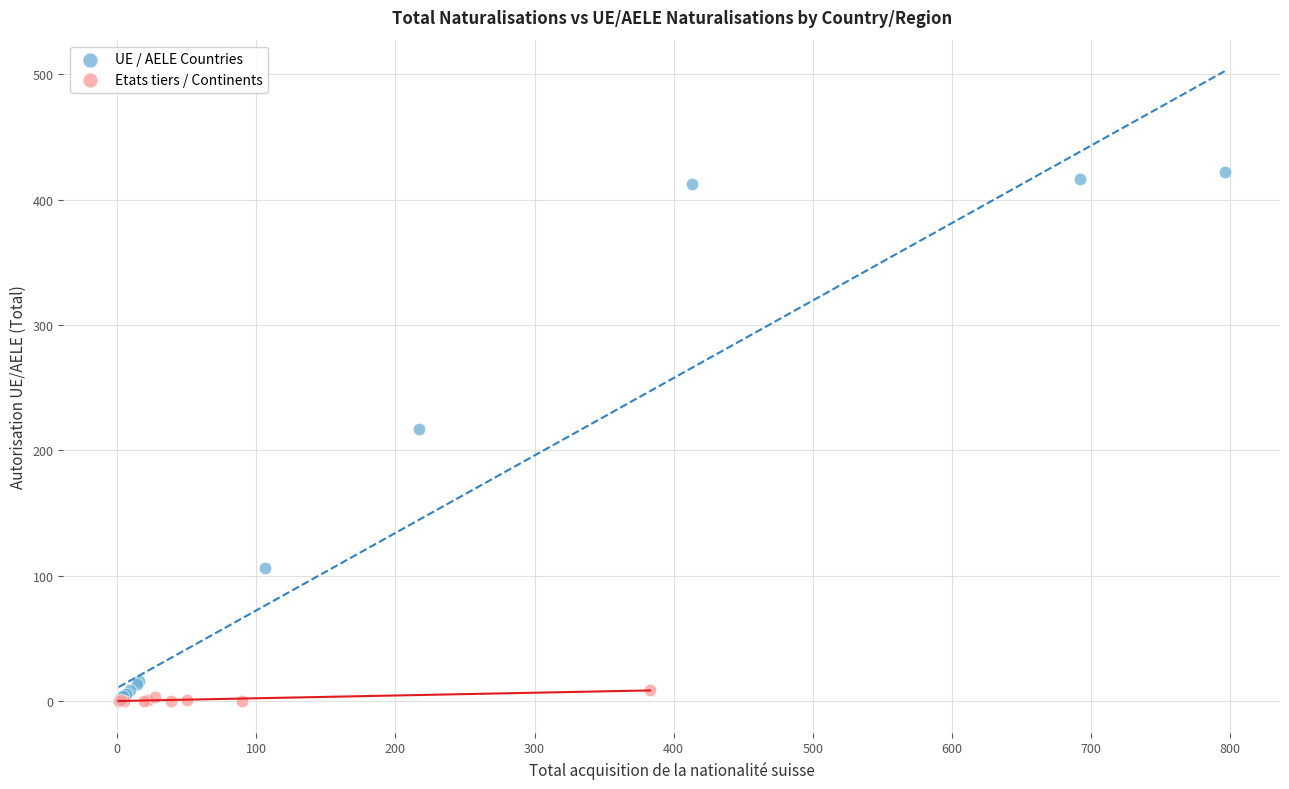

Which series contains the highest Y value?

UE / AELE Countries